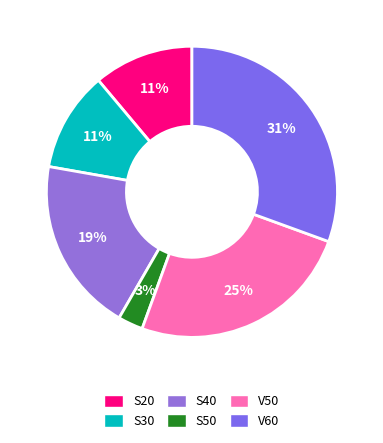

Is it true that V60 is 20% of the pie?

False